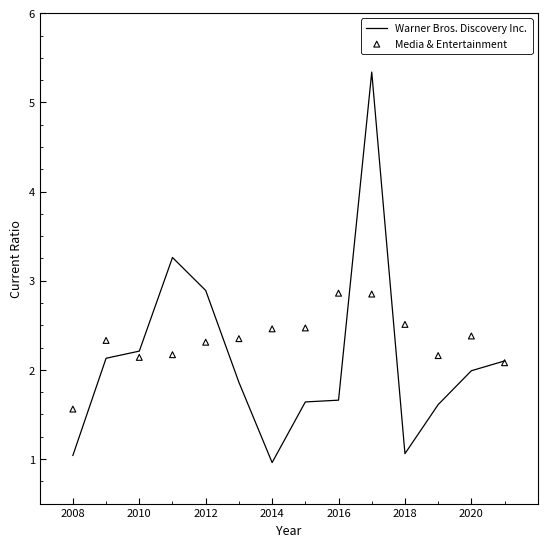

At how many categories does at least one series exceed 3?

2